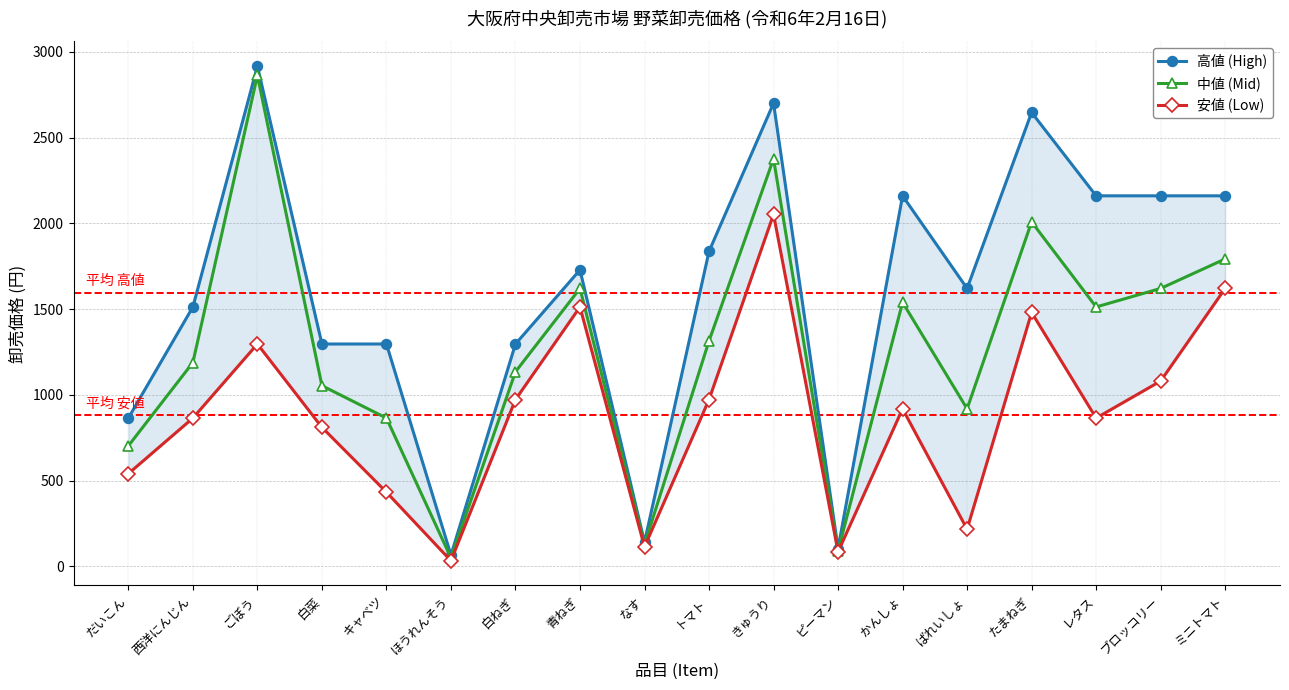

Reading right to left, transcribe all the data shown in this chart.

高値 (High): ミニトマト=2160	ブロッコリー=2160	レタス=2160	たまねぎ=2646	ばれいしょ=1620	かんしょ=2160	ピーマン=103	きゅうり=2700	トマト=1836	なす=140	青ねぎ=1728	白ねぎ=1296	ほうれんそう=65	キャベツ=1296	白菜=1296	ごぼう=2916	西洋にんじん=1512	だいこん=864
中値 (Mid): ミニトマト=1792	ブロッコリー=1620	レタス=1512	たまねぎ=2008	ばれいしょ=918	かんしょ=1539	ピーマン=90	きゅうり=2376	トマト=1314	なす=127	青ねぎ=1620	白ねぎ=1134	ほうれんそう=49	キャベツ=864	白菜=1053	ごぼう=2862	西洋にんじん=1188	だいこん=702
安値 (Low): ミニトマト=1620	ブロッコリー=1080	レタス=864	たまねぎ=1480	ばれいしょ=216	かんしょ=918	ピーマン=84	きゅうり=2052	トマト=972	なす=113	青ねぎ=1512	白ねぎ=972	ほうれんそう=32	キャベツ=432	白菜=810	ごぼう=1296	西洋にんじん=864	だいこん=540